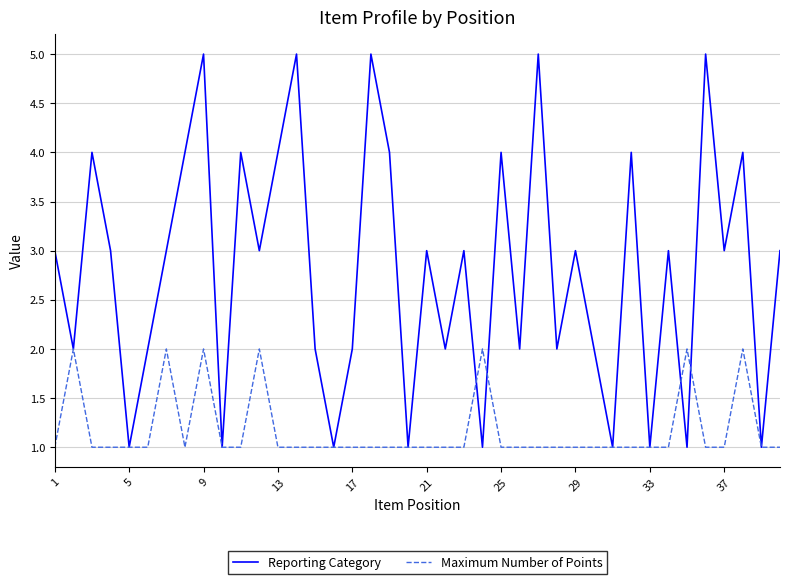

Which series has the widest spread of values?

Reporting Category